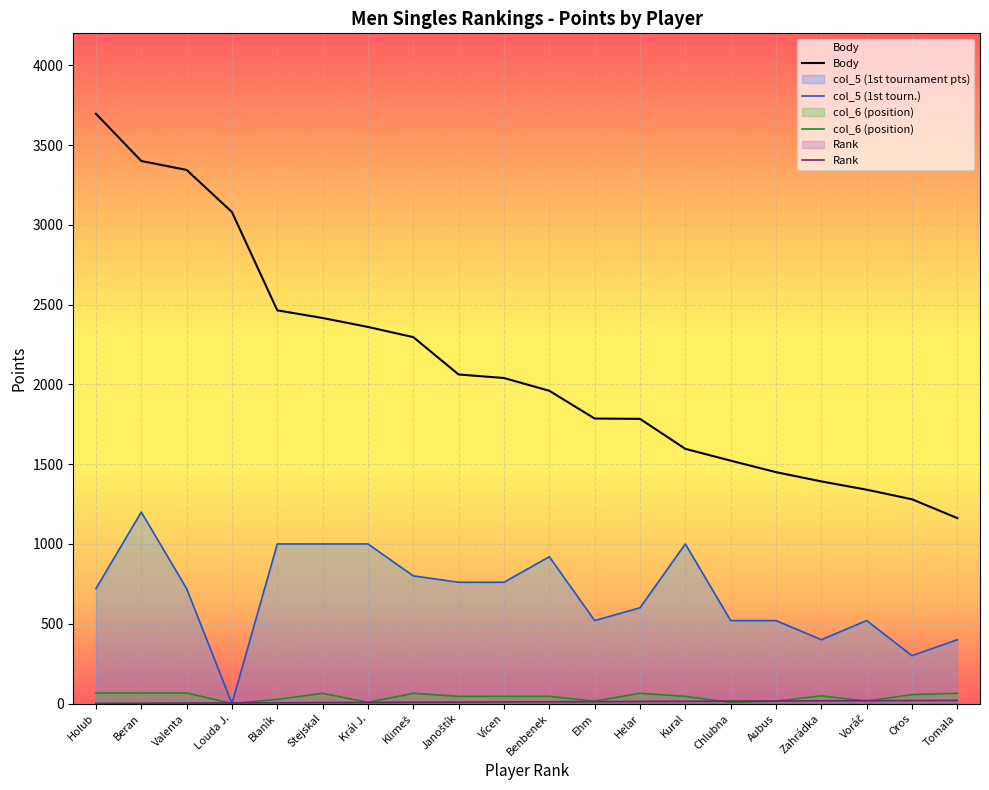

At how many categories does at least one series exceed 687?

20